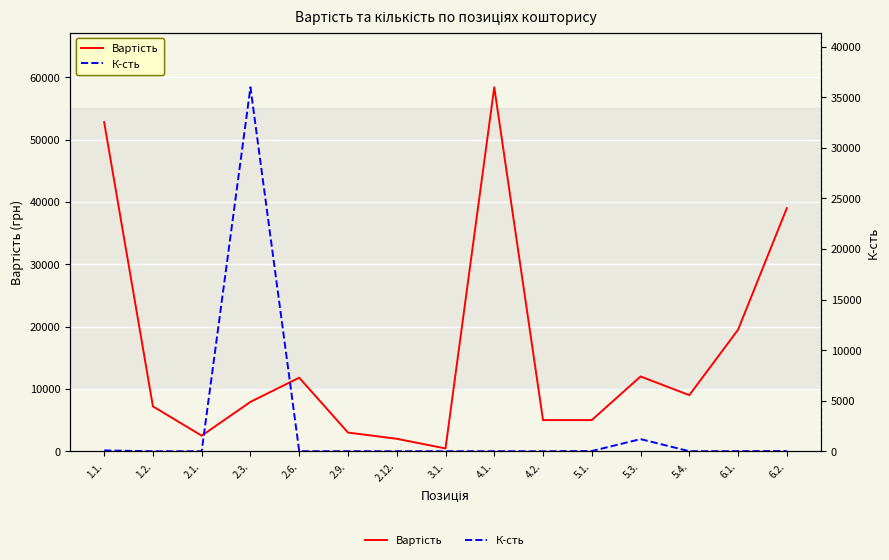

Is the value of Вартість at 1.1. greater than the value of К-сть at 1.2.?

Yes